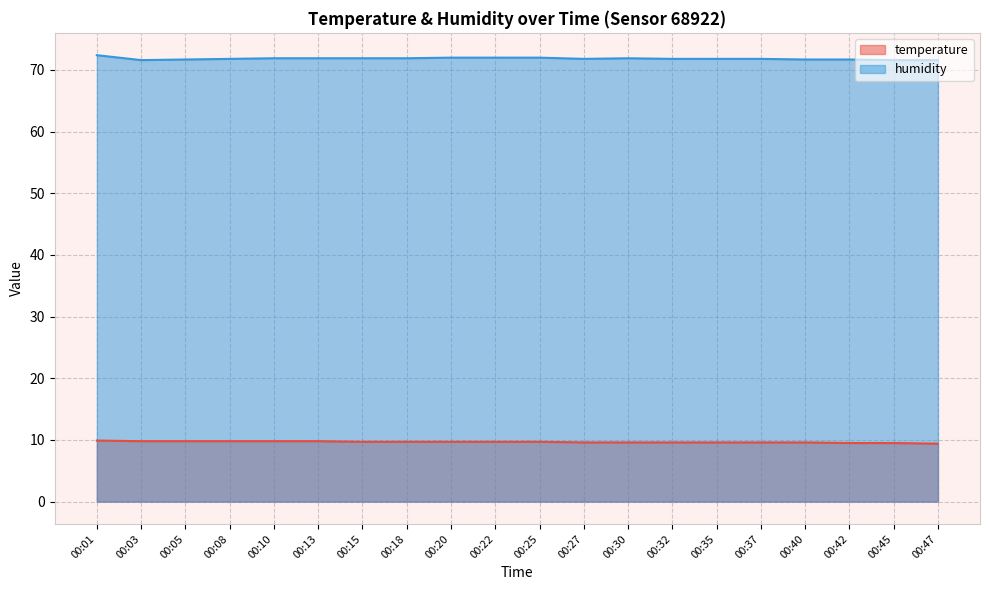

The value of temperature at 00:40 is 9.6. True or false?

True